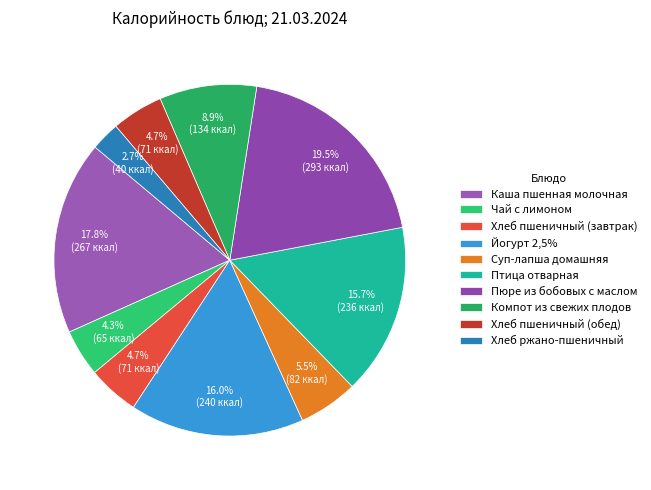

Count the number of slices in the pie.

10